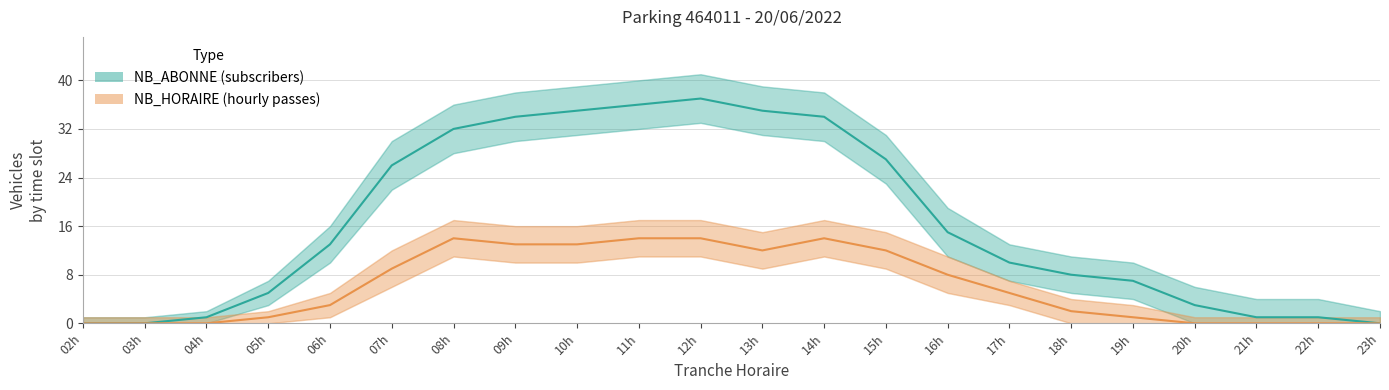

How many values in the NB_ABONNE series exceed 13?

10